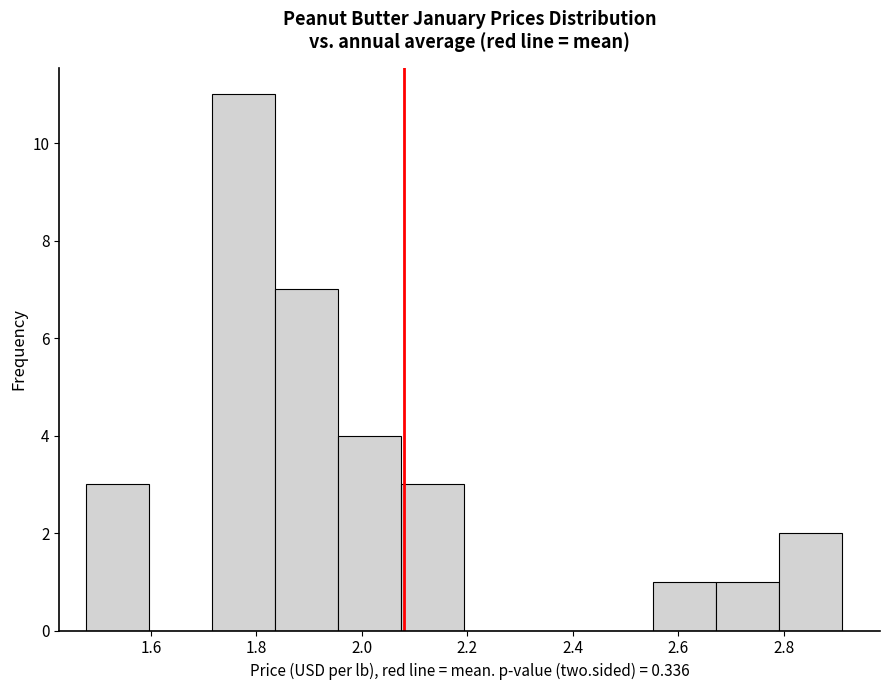

Reading left to right, transcribe this chart: for each bar, give the range it covers on the x-axis and its height. Neither the bar edges nor the heights are printed on the chart, so give them approximately, as read against the axes.

1.48 to 1.60: 3
1.60 to 1.72: 0
1.72 to 1.84: 11
1.84 to 1.96: 7
1.96 to 2.08: 4
2.08 to 2.20: 3
2.20 to 2.32: 0
2.32 to 2.44: 0
2.44 to 2.56: 0
2.56 to 2.68: 1
2.68 to 2.80: 1
2.80 to 2.92: 2